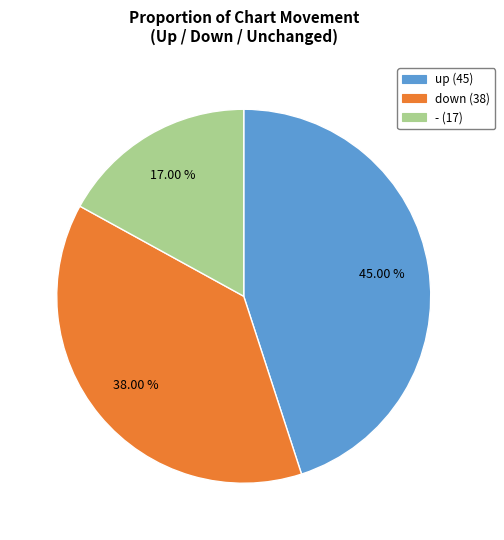

How many segments does this pie chart have?

3